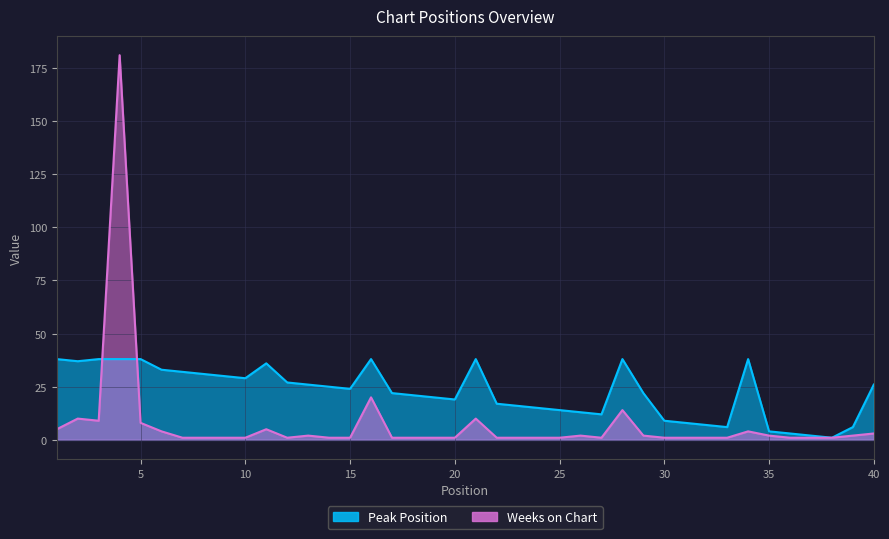

After their last crossing, which series has the higher values: Weeks on Chart or Peak Position?

Peak Position